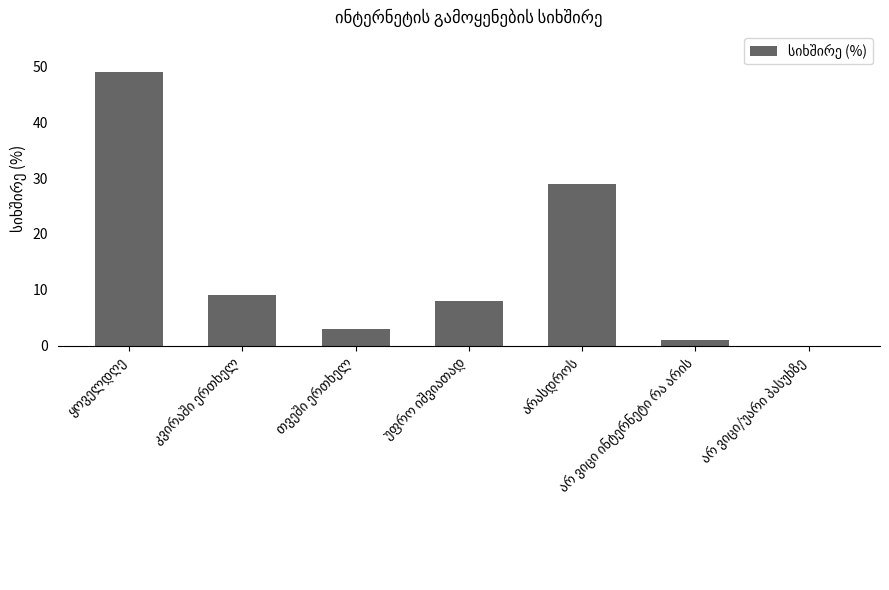

What is the maximum value shown in the chart?

49